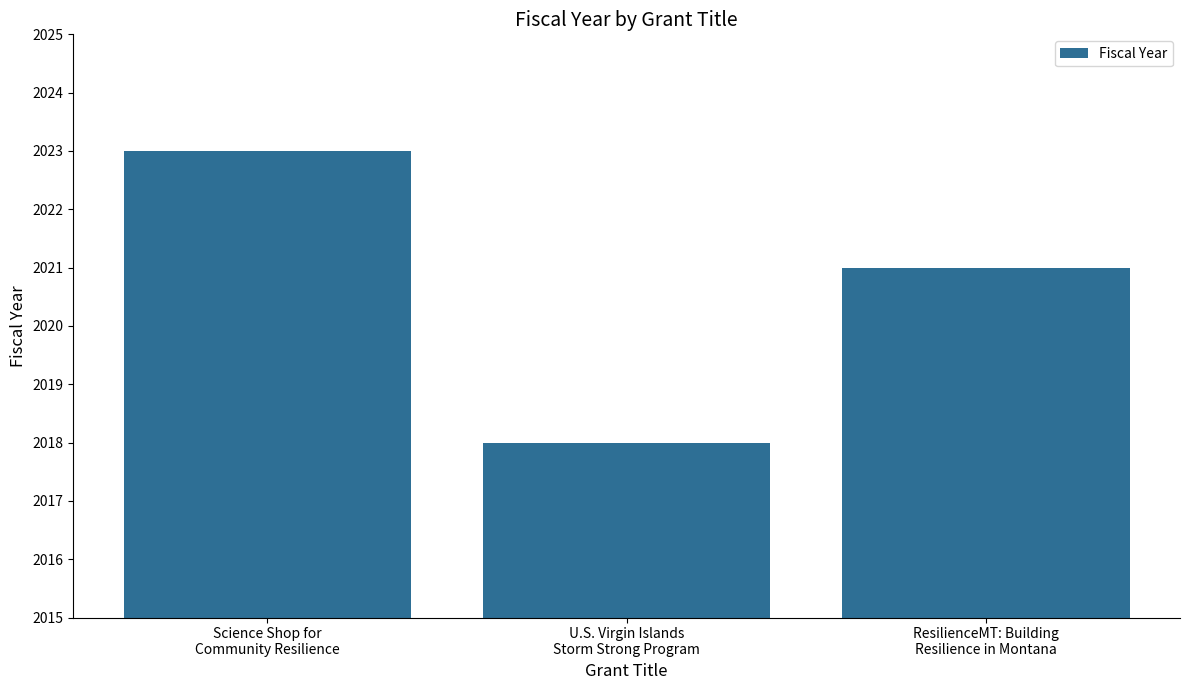

What is the sum of all values?

6062